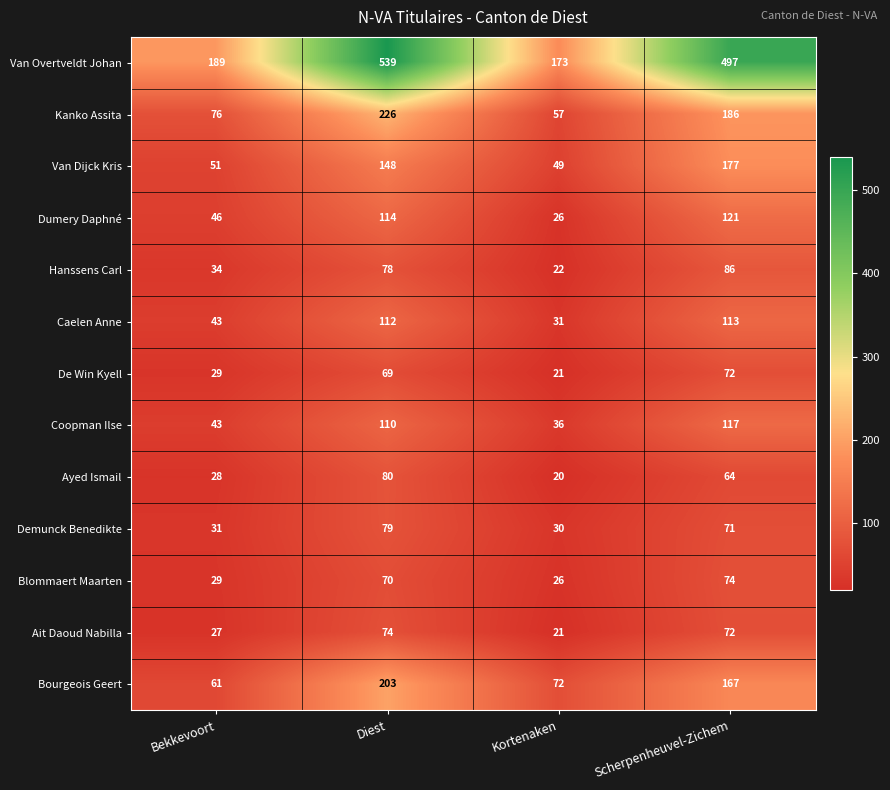

What is the minimum value for Van Overtveldt Johan?

173